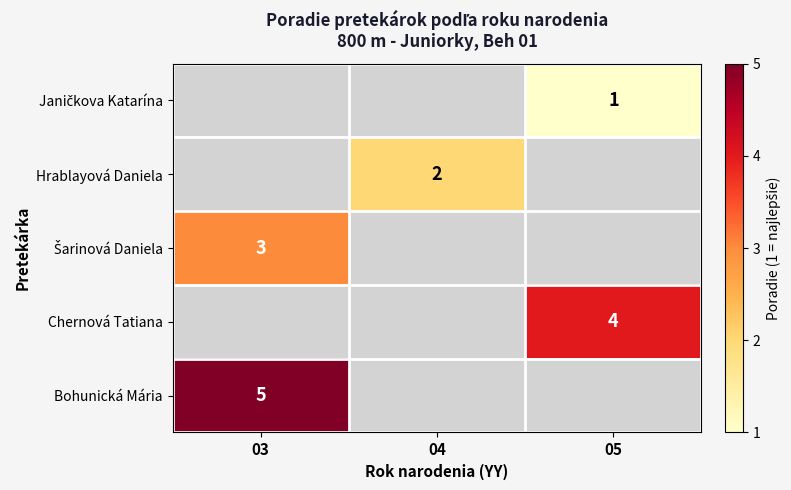

Is it true that Hrablayová Daniela equals 2 at 04?

True